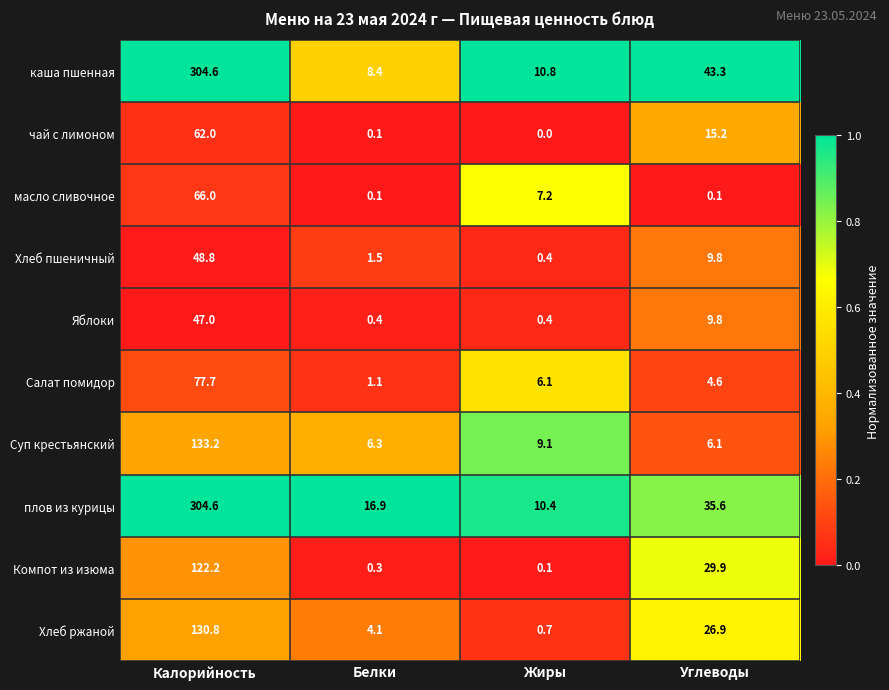

Which series has the widest spread of values?

каша пшенная